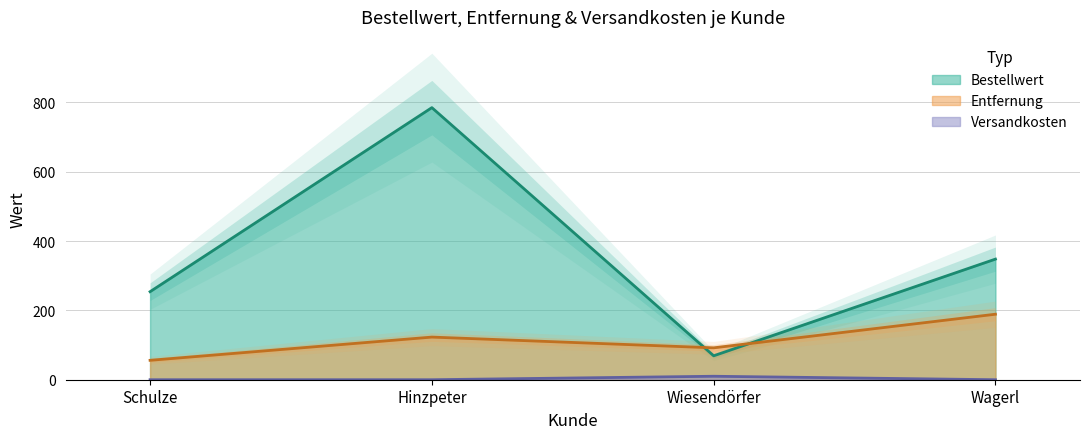

At Schulze, list the series in order from smallest to largest.

Versandkosten, Entfernung, Bestellwert